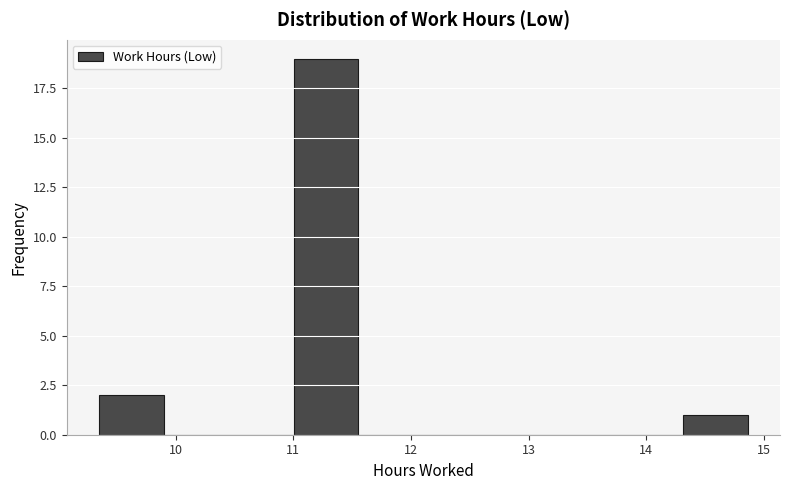

Reading left to right, transcribe this chart: for each bar, give the range it covers on the x-axis and its height. Neither the bar edges nor the heights are printed on the chart, so give them approximately, as read against the axes.

9.4 to 9.9: 2
9.9 to 10.5: 0
10.5 to 11.0: 0
11.0 to 11.6: 19
11.6 to 12.1: 0
12.1 to 12.7: 0
12.7 to 13.2: 0
13.2 to 13.8: 0
13.8 to 14.3: 0
14.3 to 14.9: 1